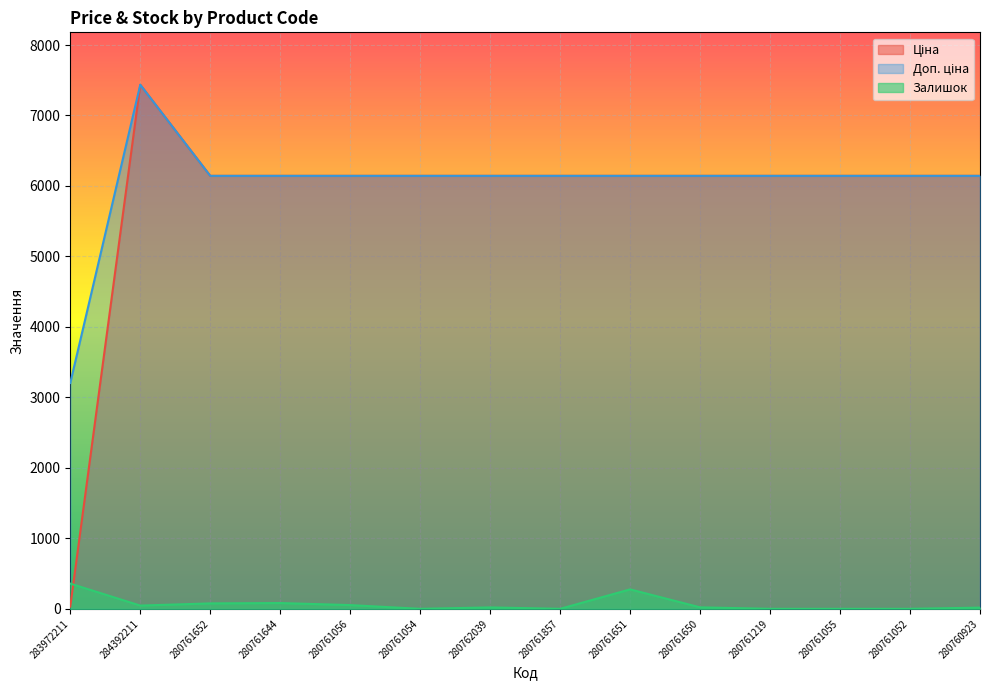

At which label does Доп. ціна reach its minimum?

283972211